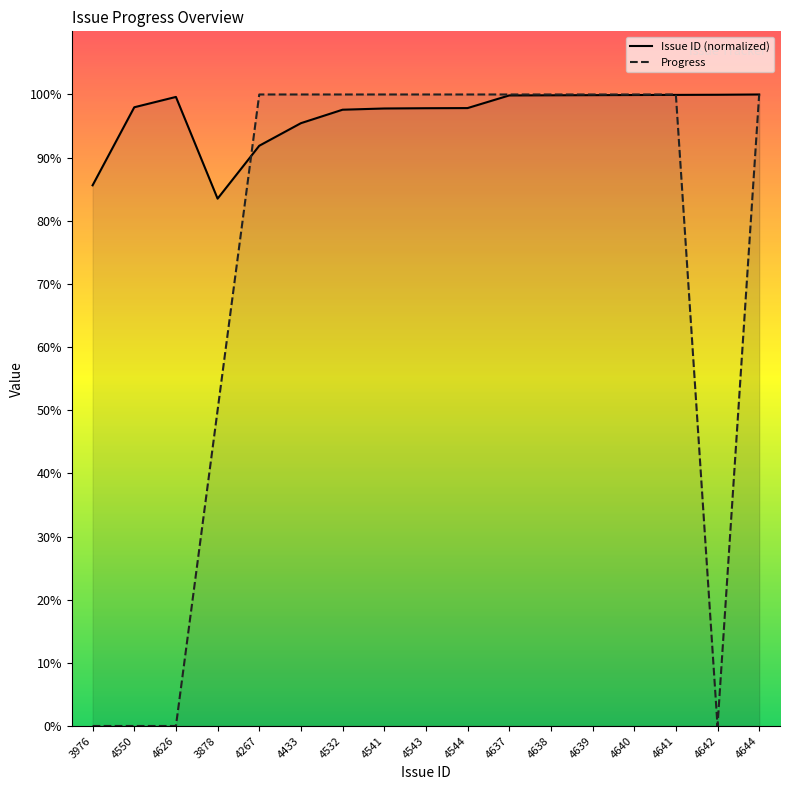

How many interior local valleys does the Progress series have?

1